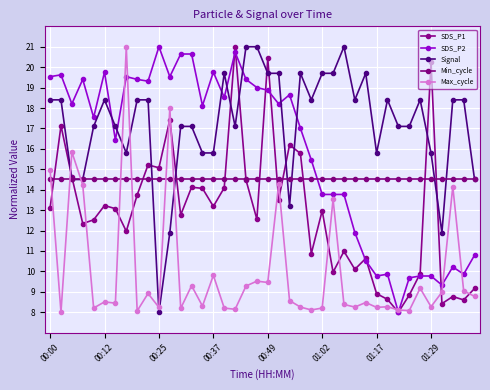

Which series ends up on top after the final intersection of Signal and Min_cycle?

Signal